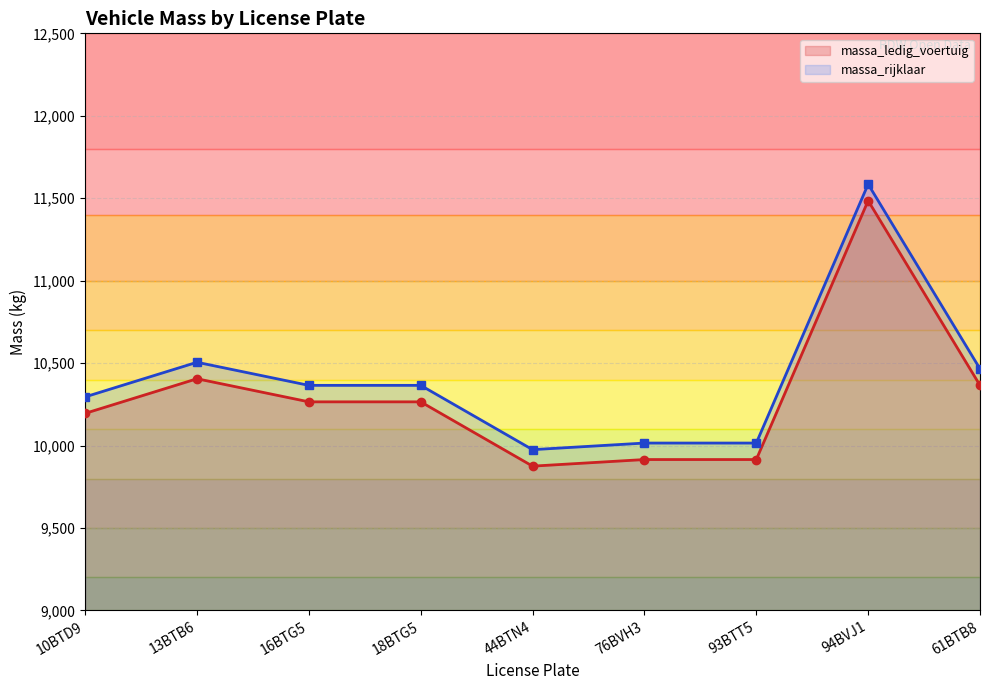

Where does the massa_rijklaar series first go above 10365?

13BTB6